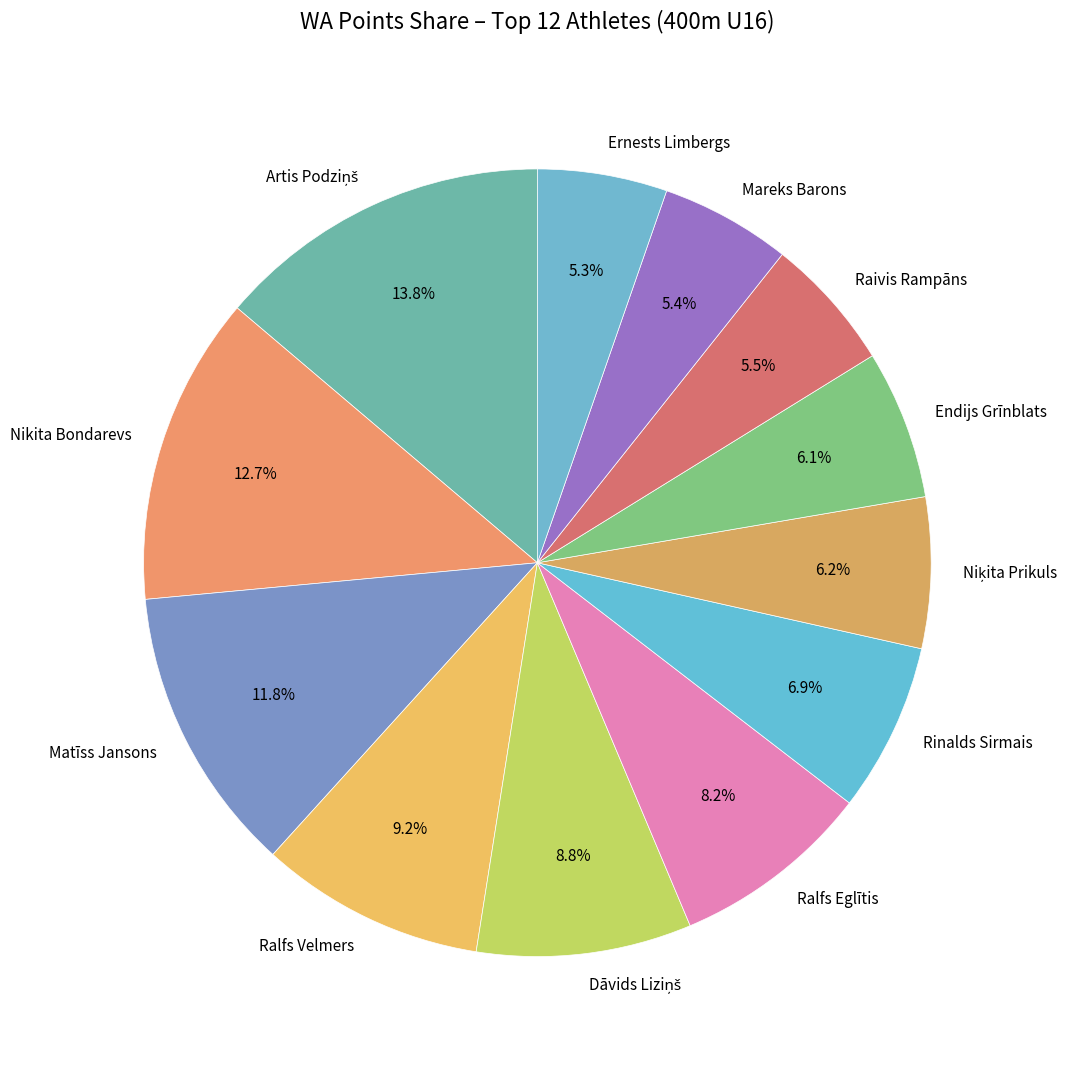

How much of the chart is everything except Matīss Jansons?

88.2%